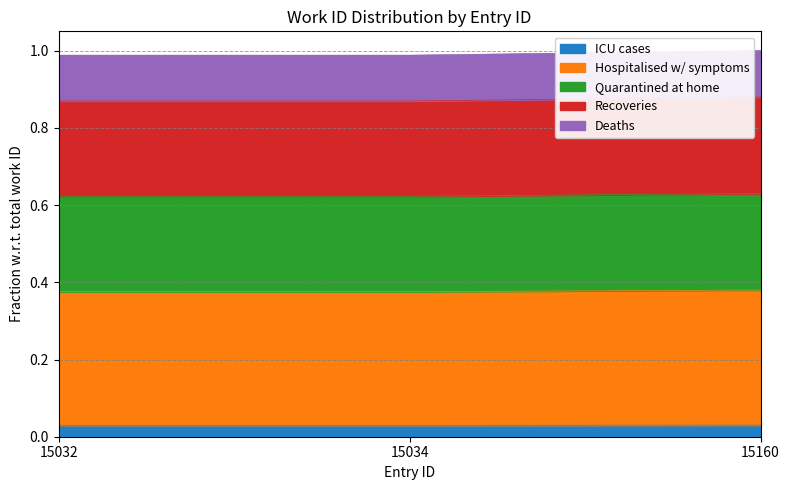

Is it true that the value at 15160 is 0.5?

False